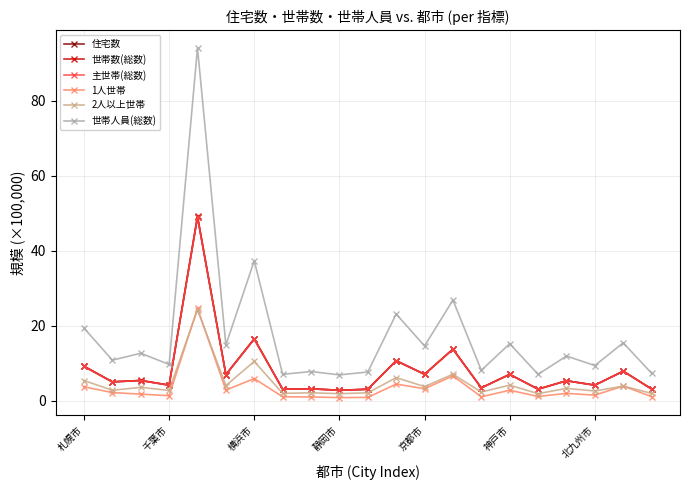

List the series in order of their peak value, highest first.

世帯人員(総数), 世帯数(総数), 住宅数, 主世帯(総数), 1人世帯, 2人以上世帯